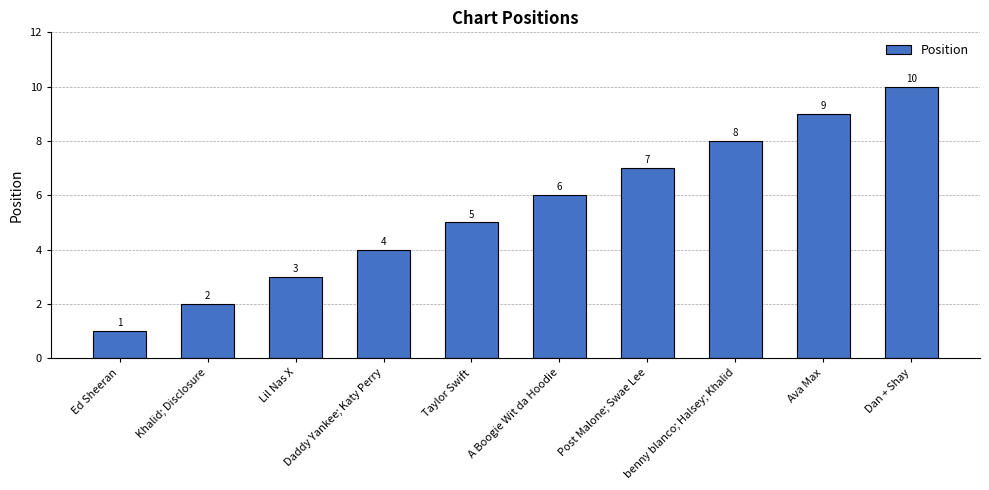

What is the difference between the values at A Boogie Wit da Hoodie and Khalid; Disclosure?

4